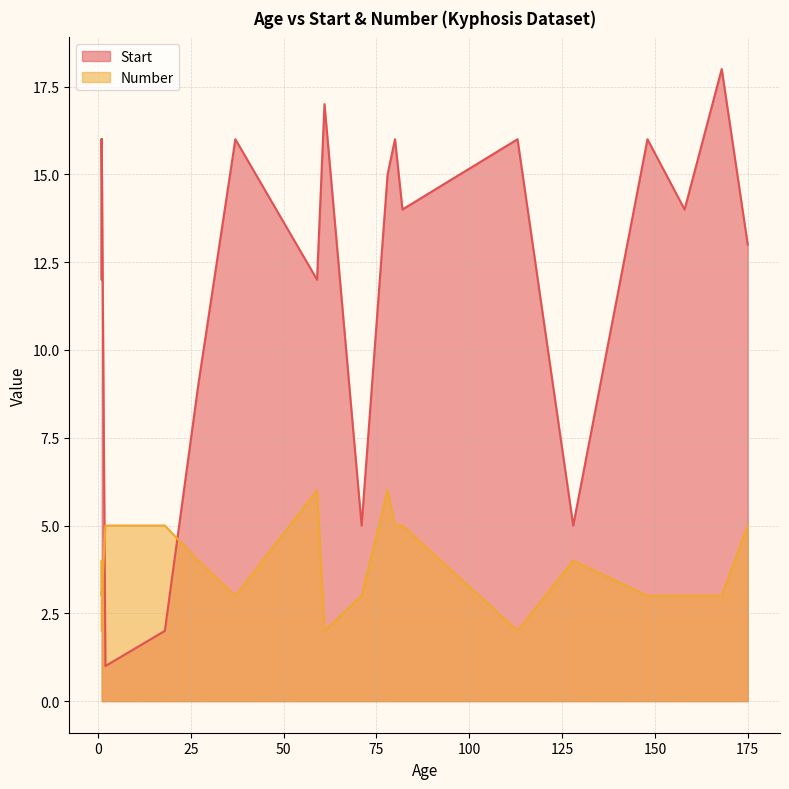

Is it true that Start equals 1 at 2?

True